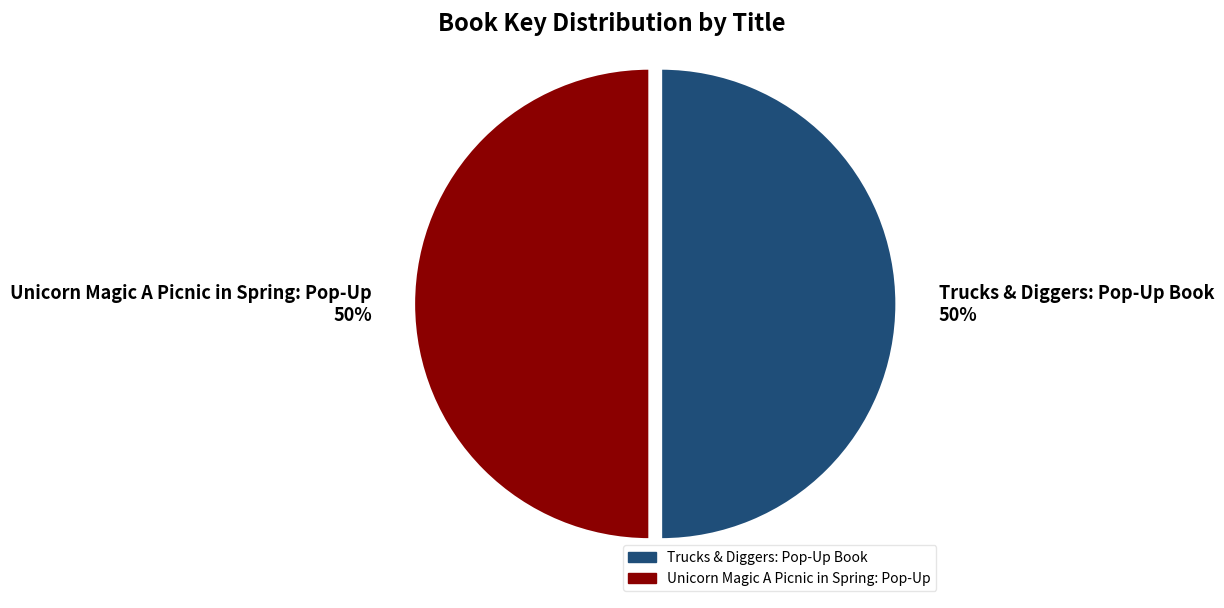

True or false: Trucks & Diggers: Pop-Up Book accounts for 50% of the total.

True